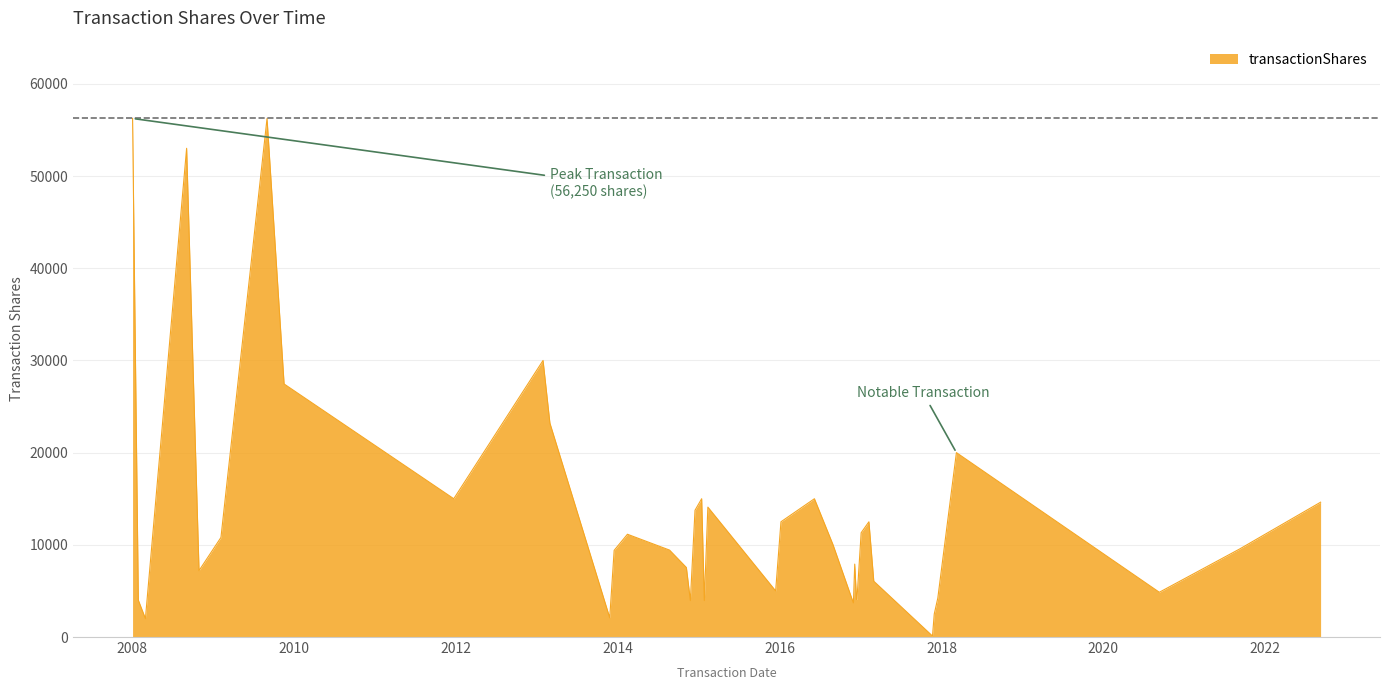

What is the difference between the maximum and minimum values?

56140